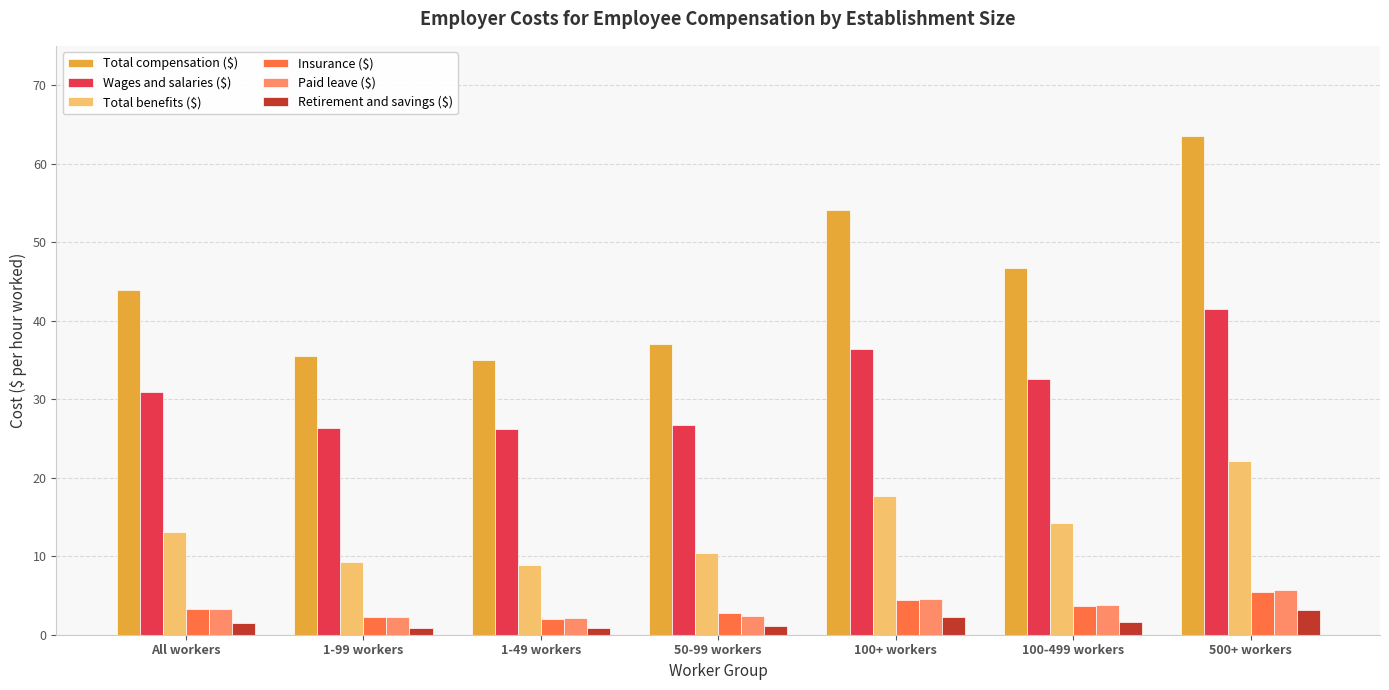

Where is Total benefits ($) nearest to the value 15?

100-499 workers